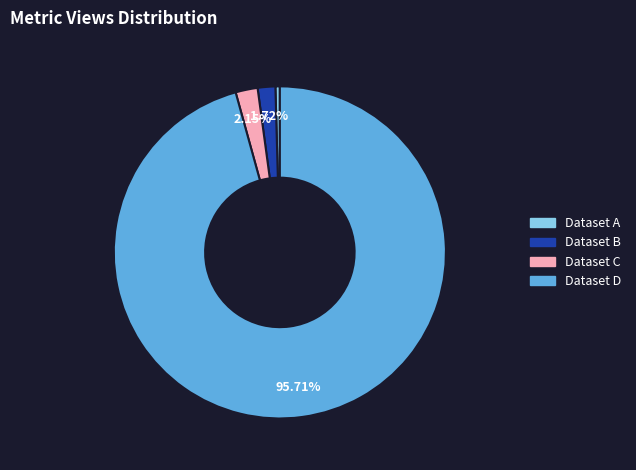

Is there any slice that represents more than half of the pie?

Yes